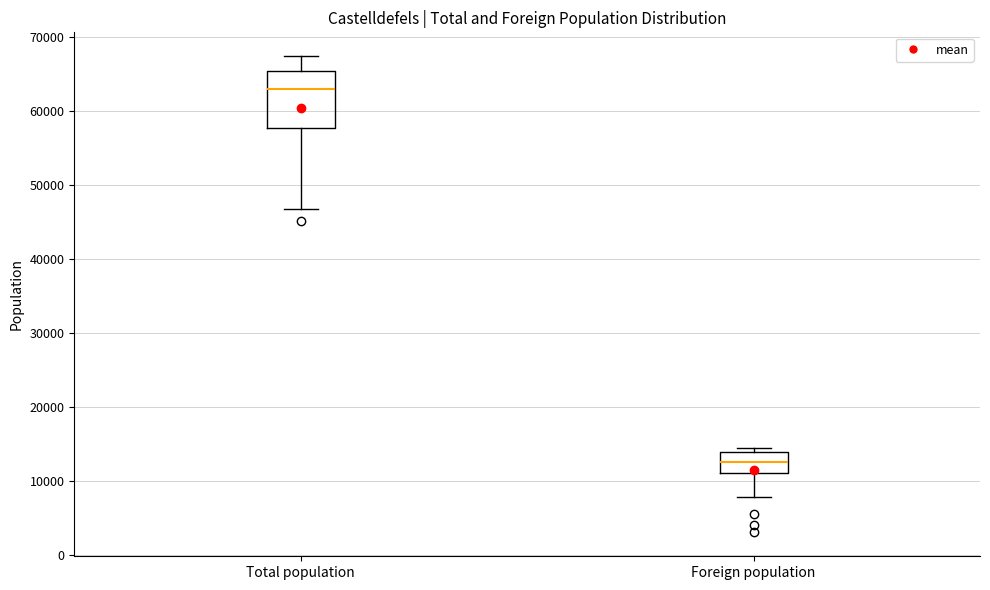

Comparing the boxes themselves (not the whiskers), which one is the tallest?

Total population